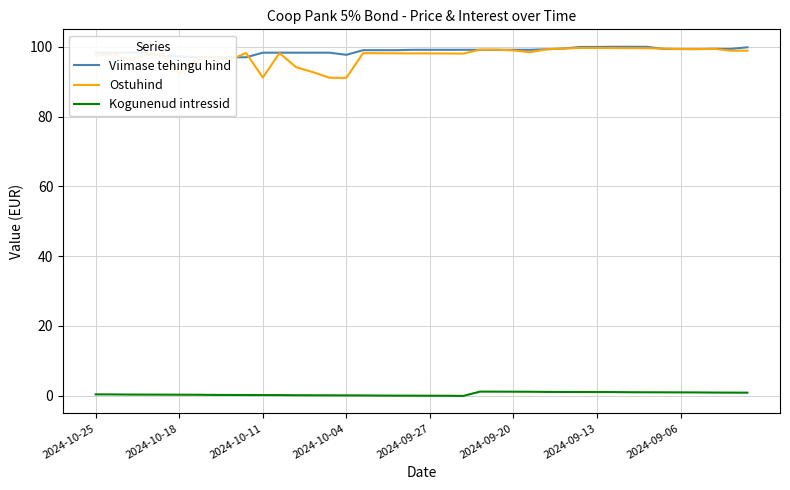

The Ostuhind series shows 61.2 at 2024-10-25. True or false?

False